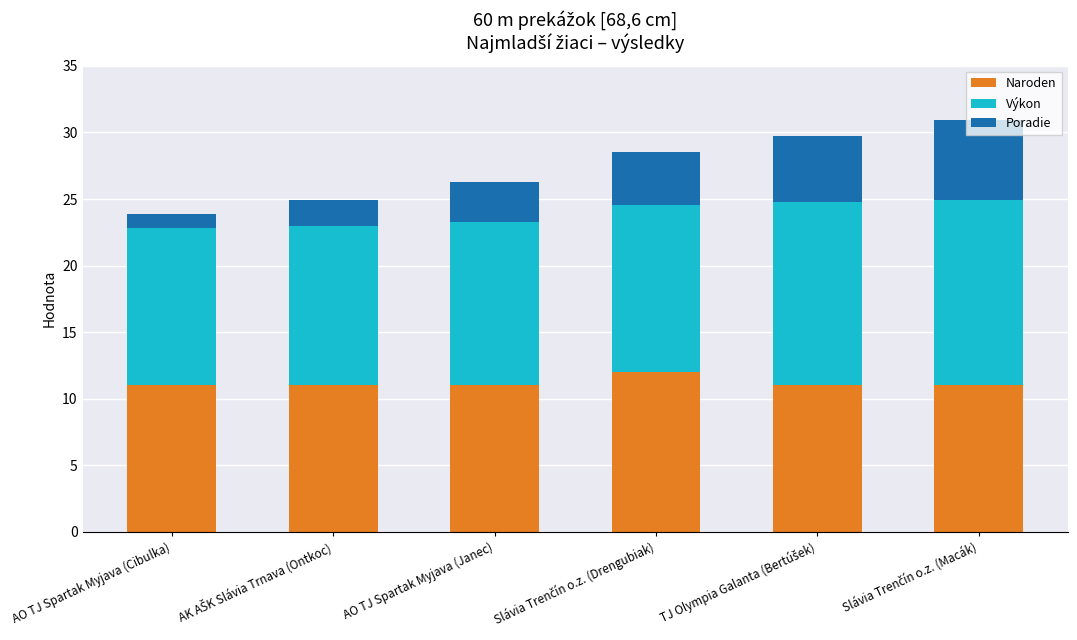

How many bars are there in total?

6